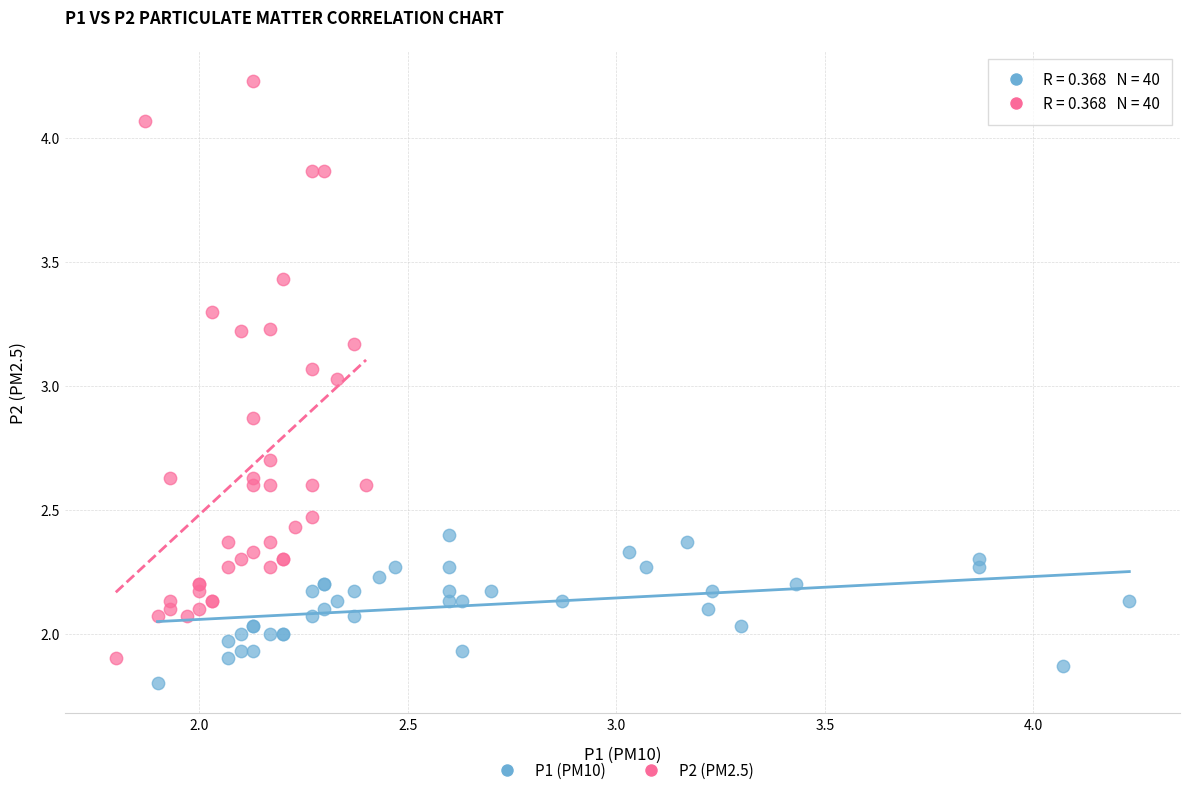

Which series has the largest Y range (max minus min)?

P2 (PM2.5)